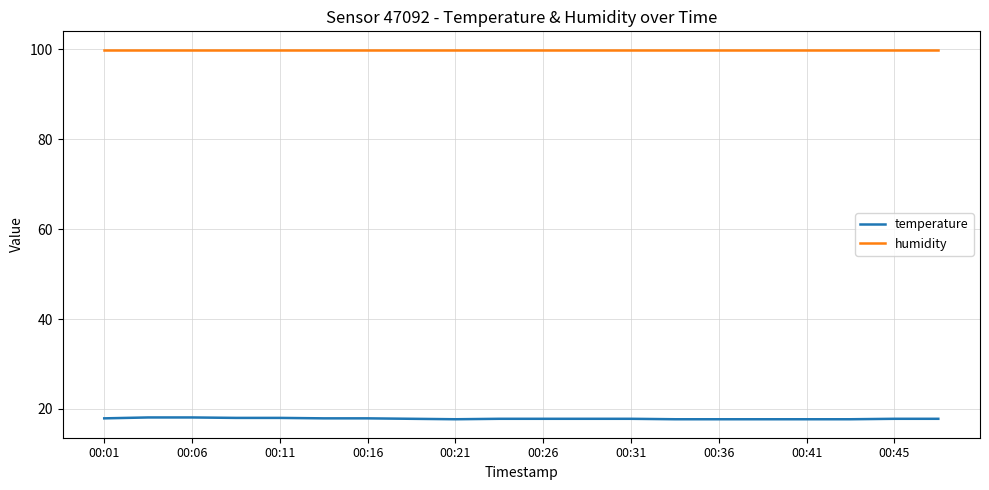

Which series has the largest total across all categories?

humidity